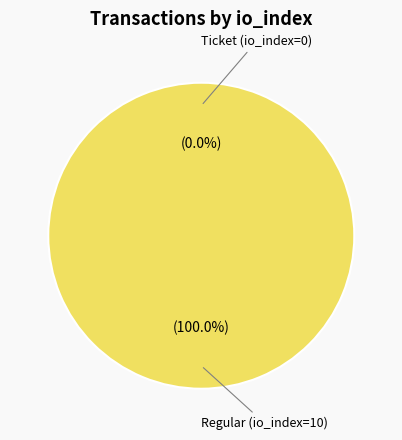

To the nearest percent, what is the difference between the largest and smallest slice percentages?

100%